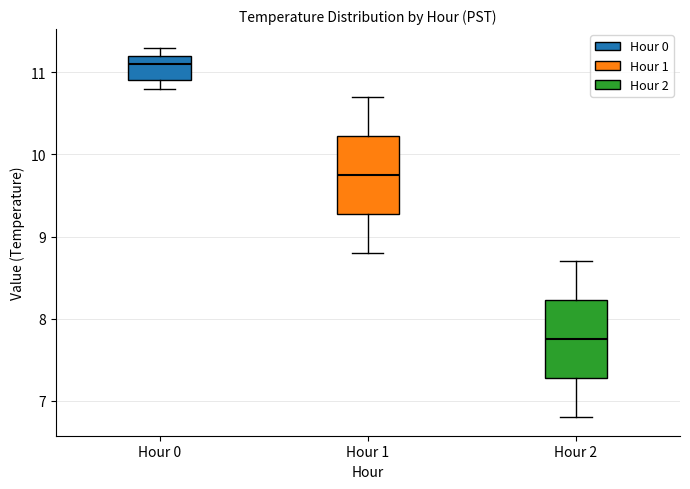

Which box has the highest median line?

Hour 0